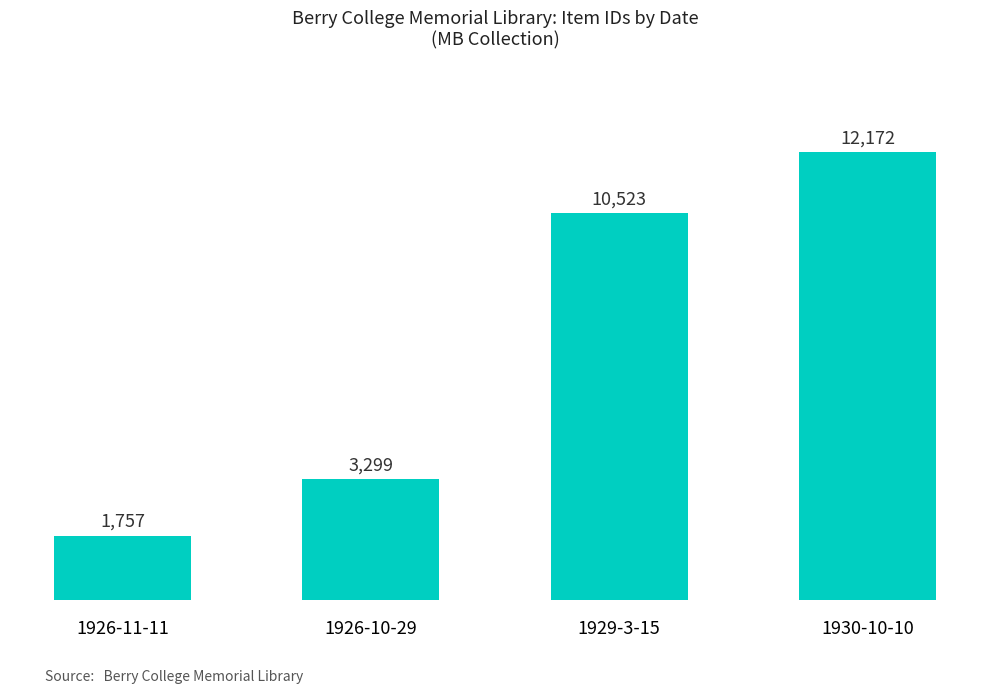

How many data points are less than 10523?

2